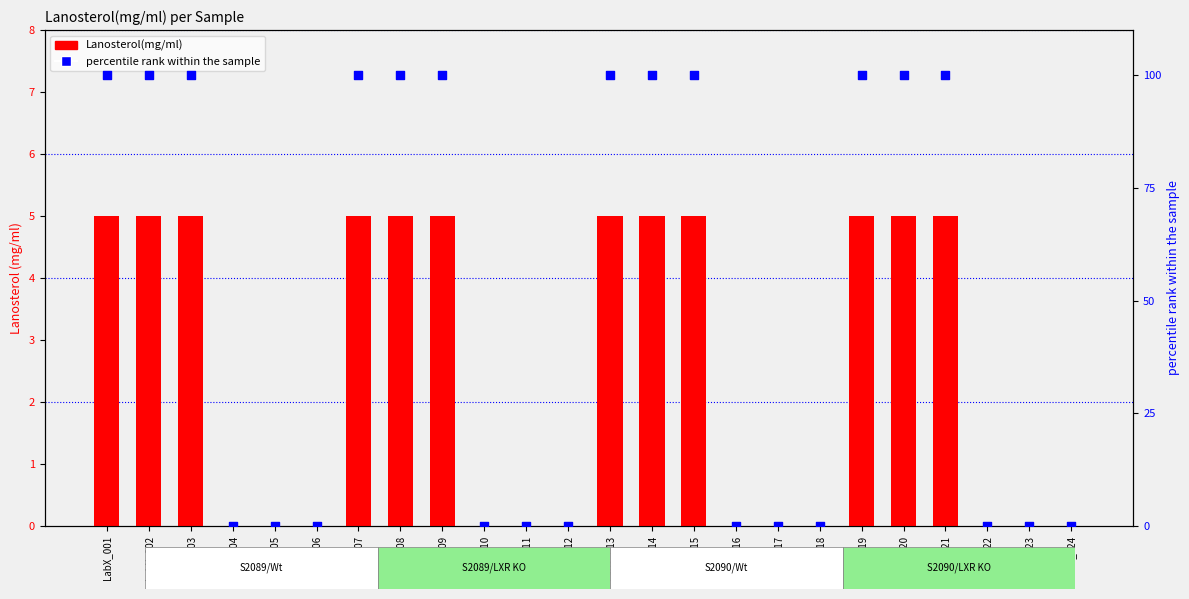

At which category is the sum across all series the highest?

LabX_001